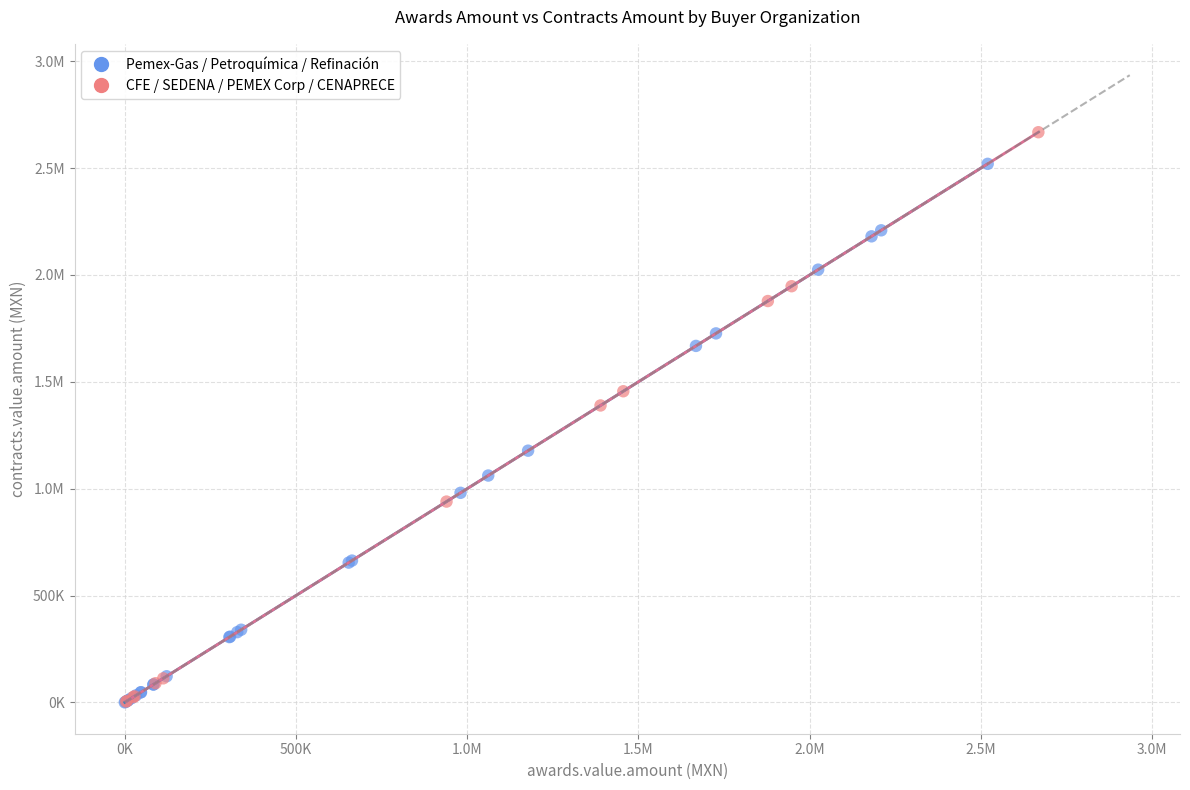

What are all the series names shown in the legend?

Pemex-Gas / Petroquímica / Refinación, CFE / SEDENA / PEMEX Corp / CENAPRECE